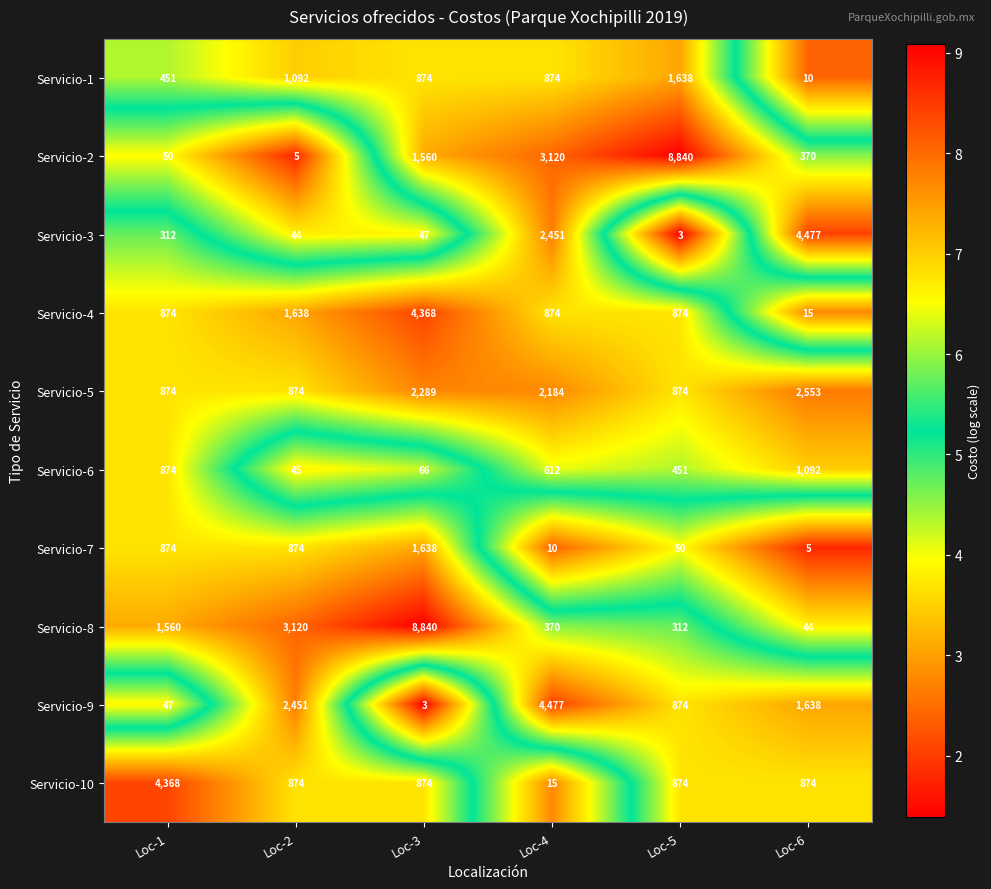

Which series has the largest range (max minus min)?

Servicio-2